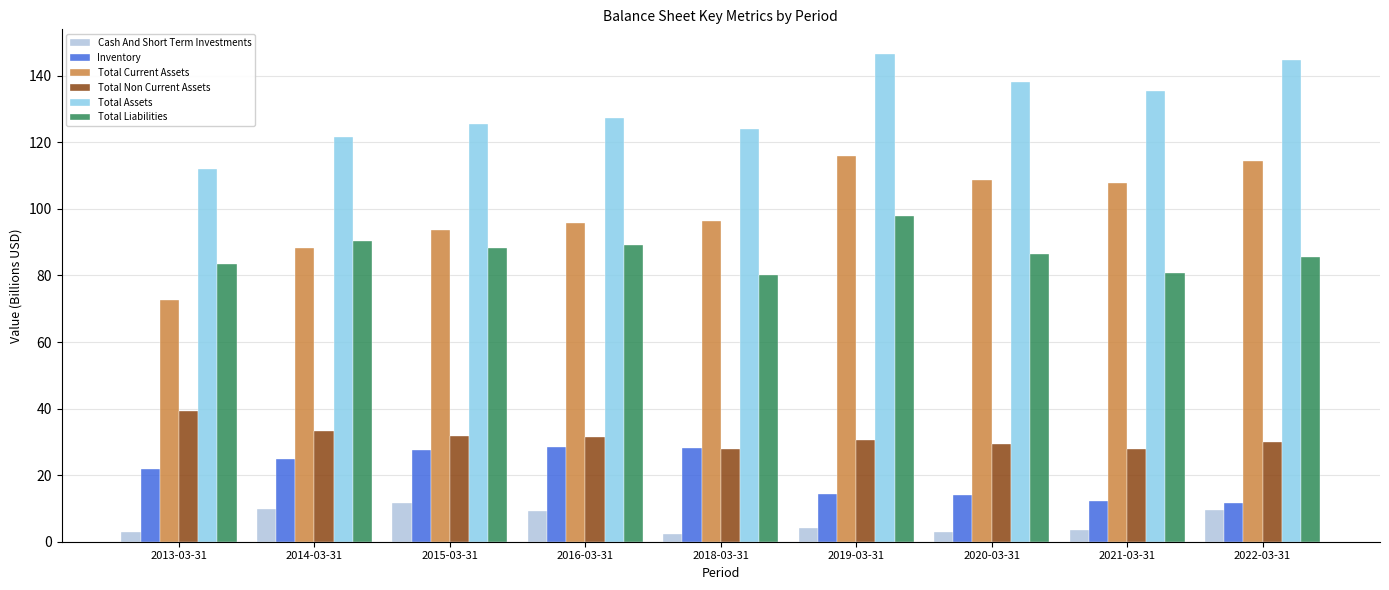

At 2013-03-31, list the series in order from smallest to largest.

Cash And Short Term Investments, Inventory, Total Non Current Assets, Total Current Assets, Total Liabilities, Total Assets